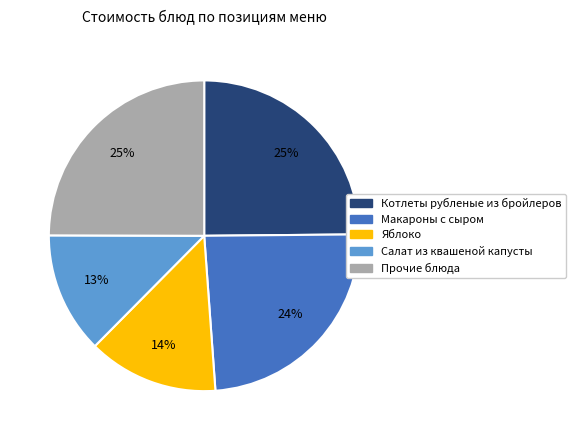

To the nearest percent, what is the average slice percentage?

20%